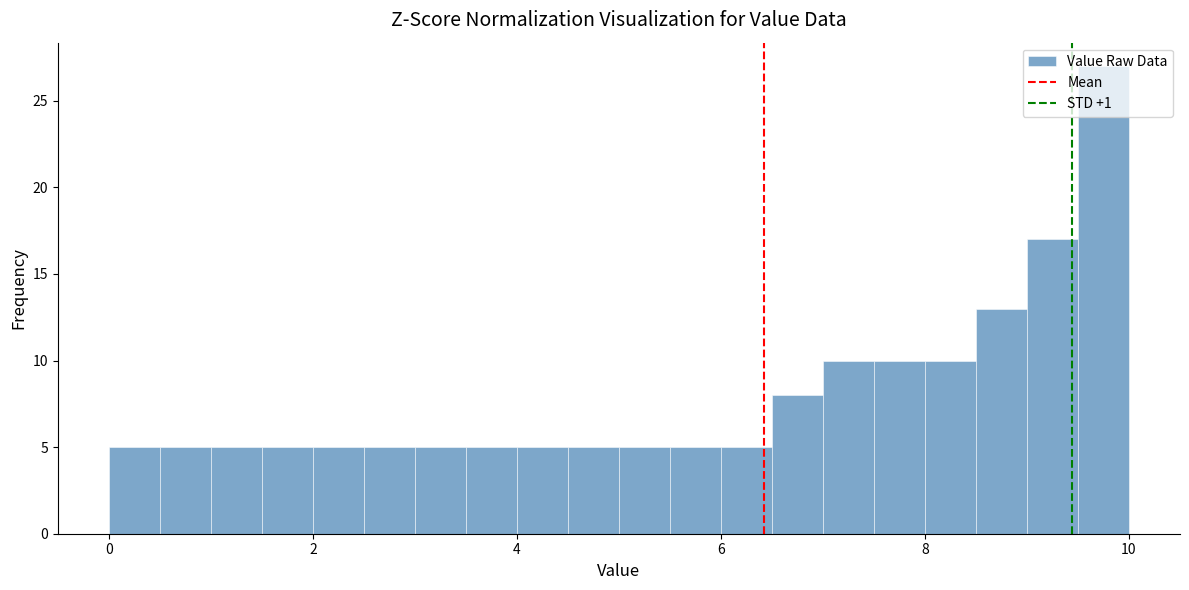

Read against the x-axis, roughly where is the centre of the tallest bar?

9.8